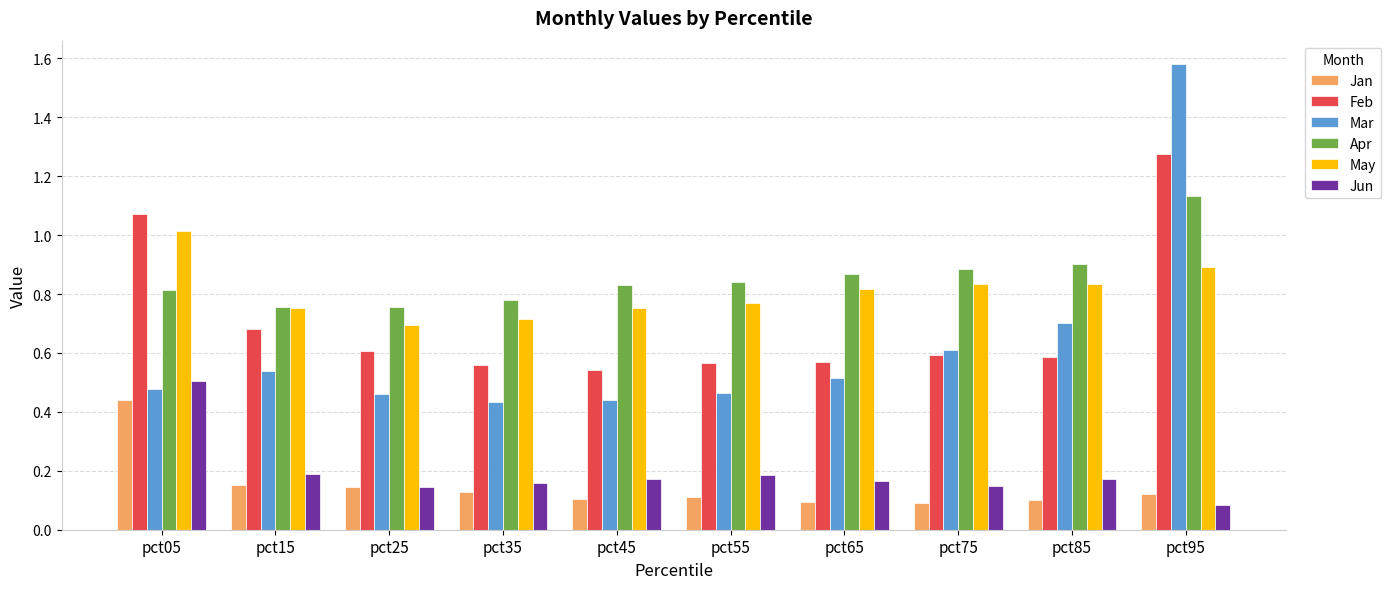

Which series changed the most between pct05 and pct85?

Feb